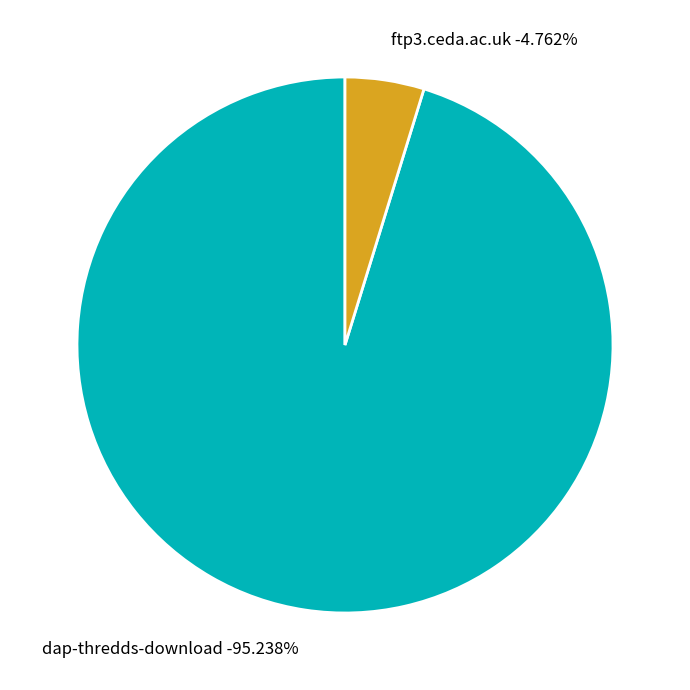

True or false: dap-thredds-download accounts for 99% of the total.

False